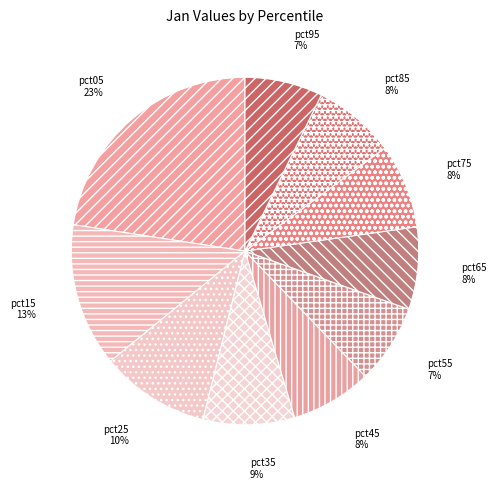

To the nearest percent, what is the difference between the pct15 and pct55 slice percentages?

6%